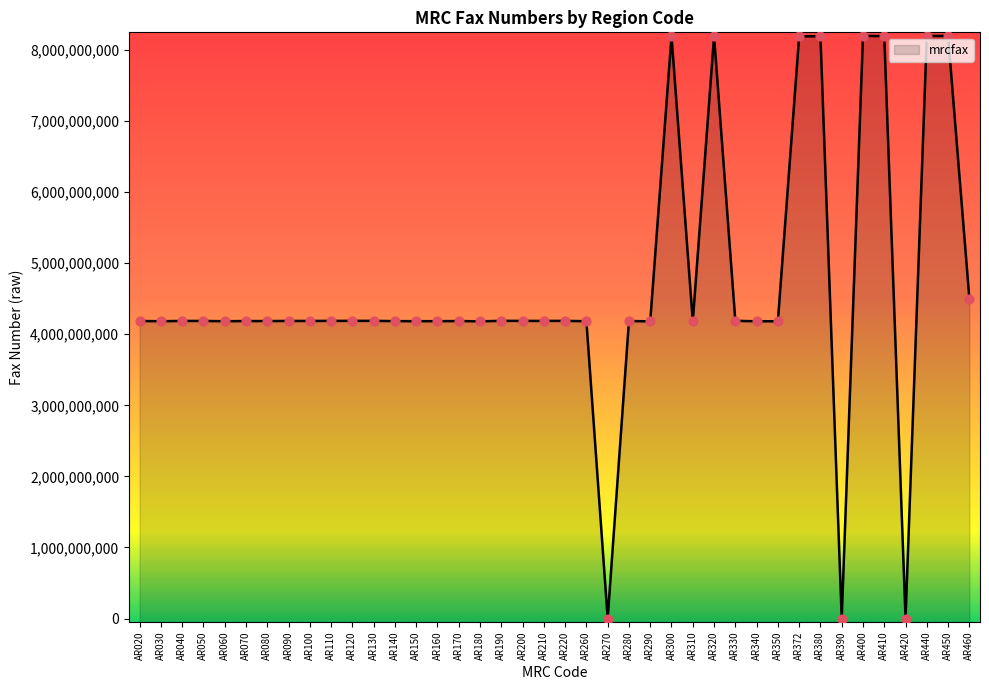

Approximately how many times larger is the value at AR310 compared to AR030?

1.0